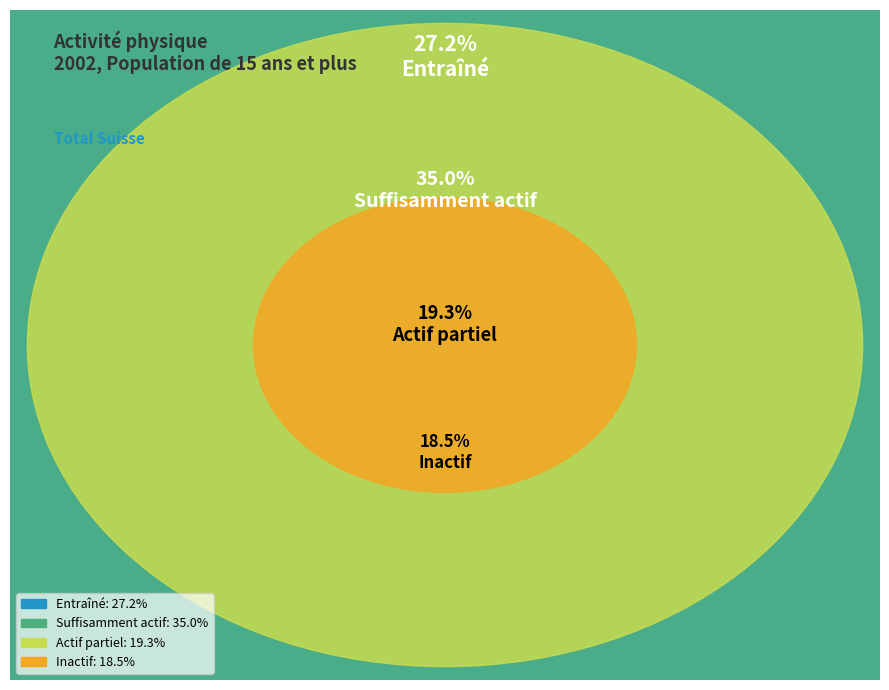

To the nearest percent, what is the combined percentage of Actif partiel and Entraîné?

46%